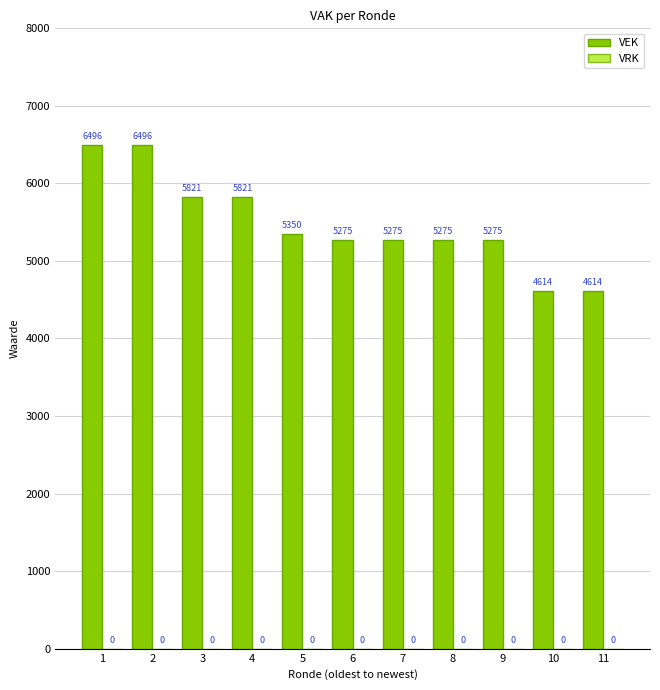

Read the value at 3, to the nearest 50.

5800